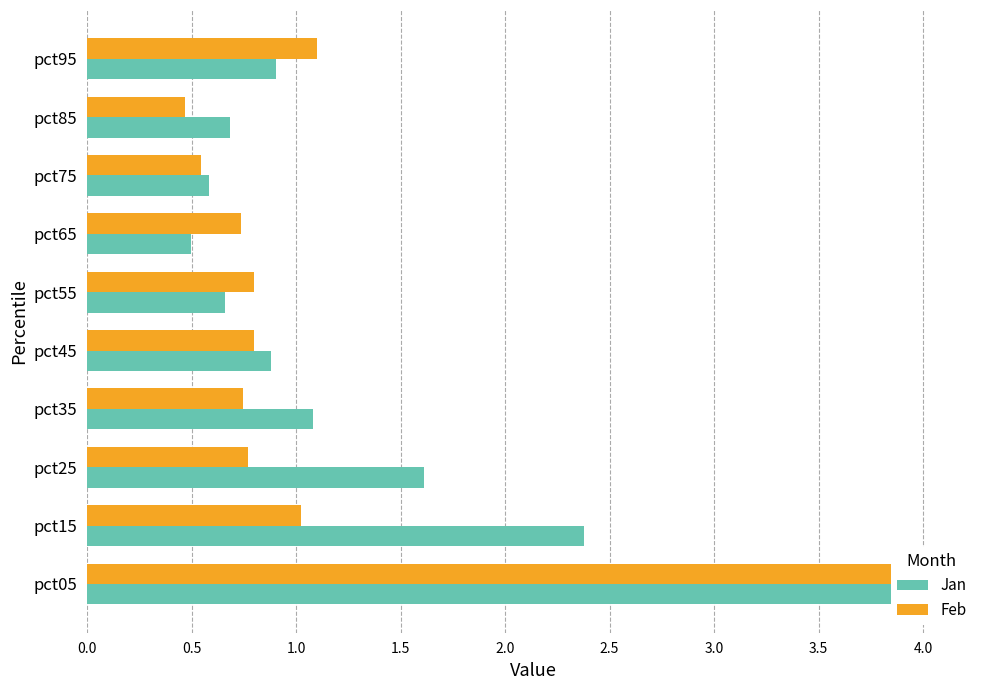

Is the value of Feb at pct15 greater than the value of Jan at pct35?

No